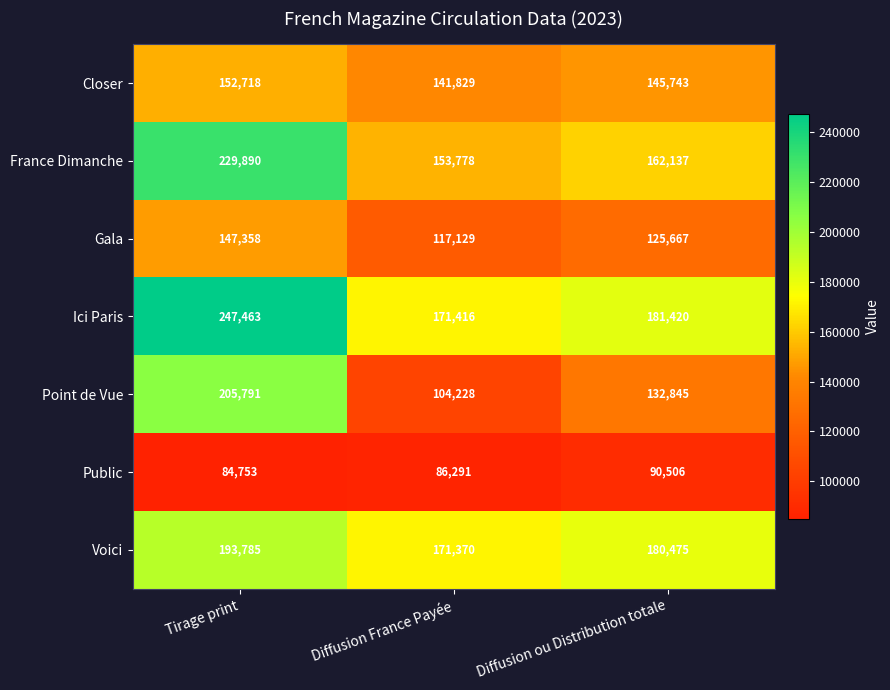

Which category has the highest value across all series?

Tirage print